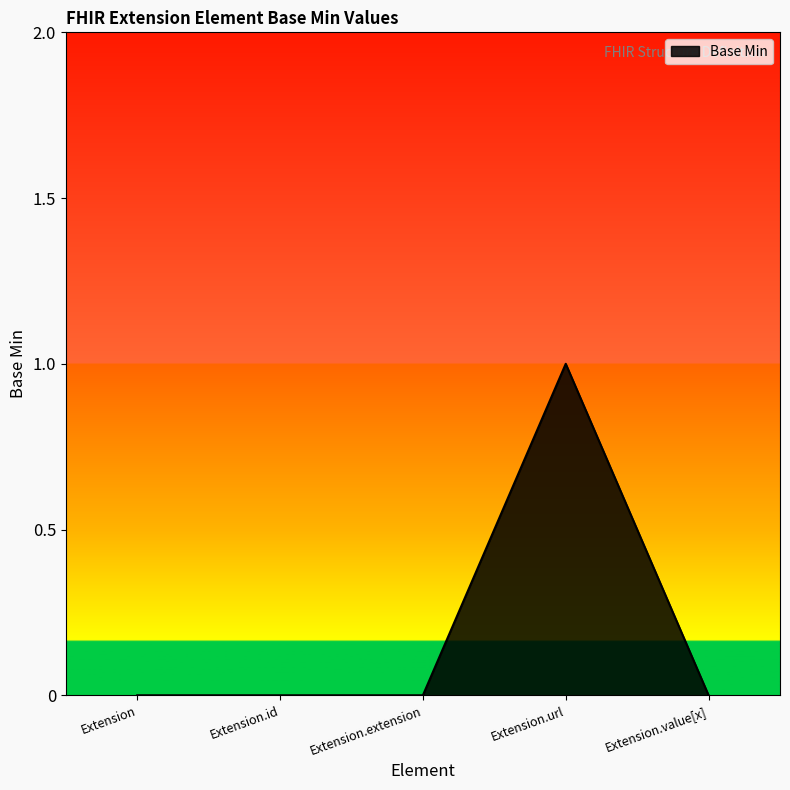

True or false: the data has more than 2 interior local peaks.

False